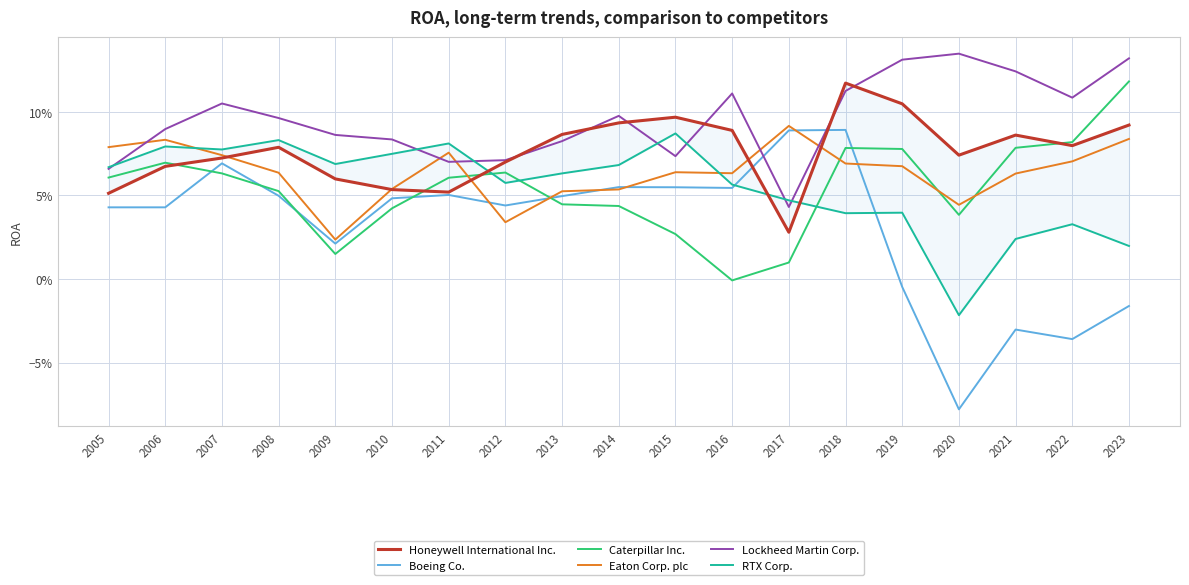

What is the approximate value of Honeywell International Inc. at 2022?

0.1